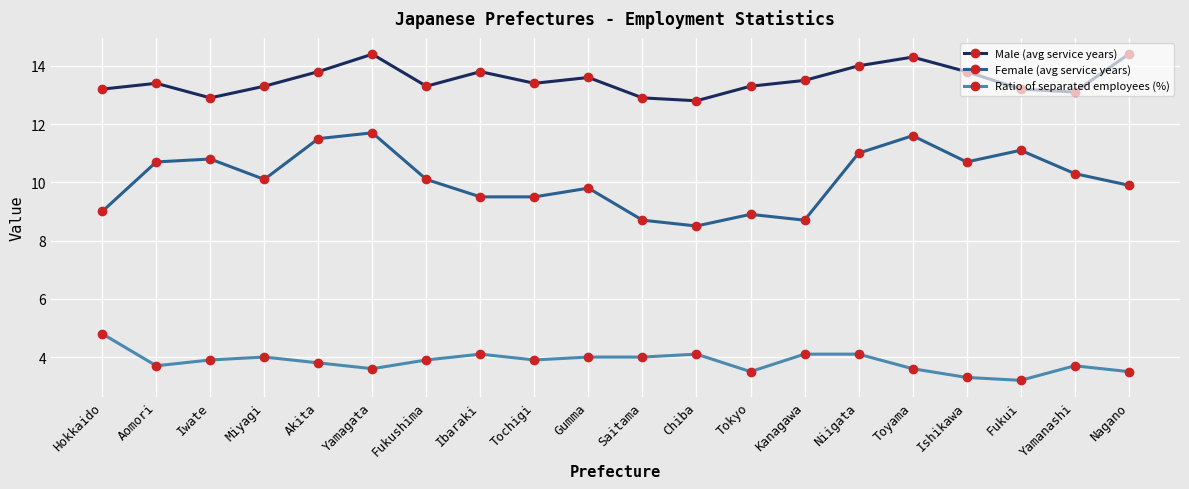

What is the approximate value of Female (avg service years) at Akita?

11.5